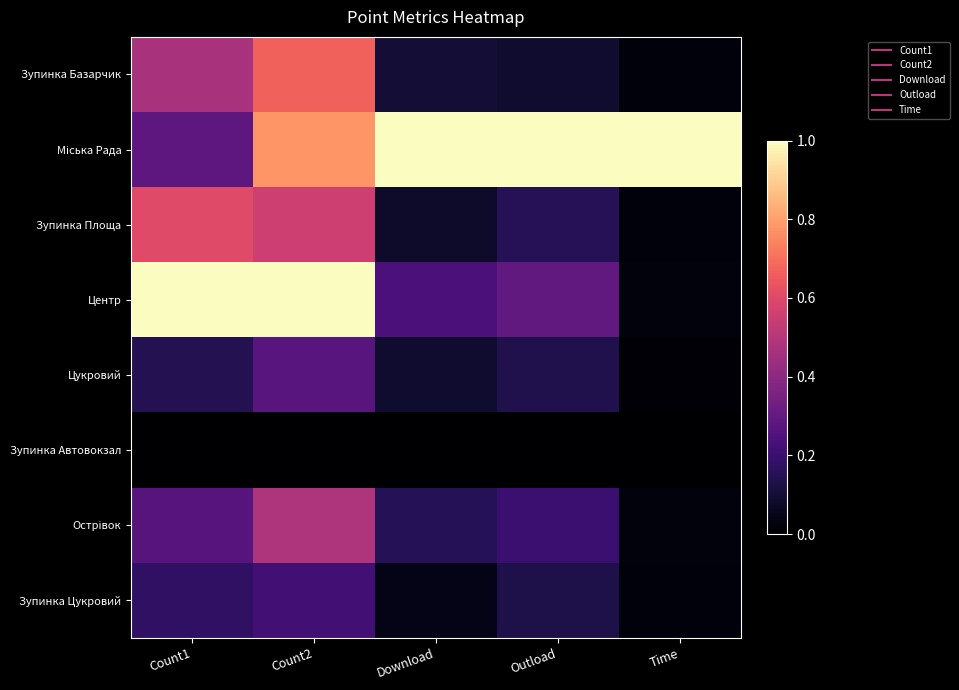

Which series changed the most between Count1 and Download?

Центр